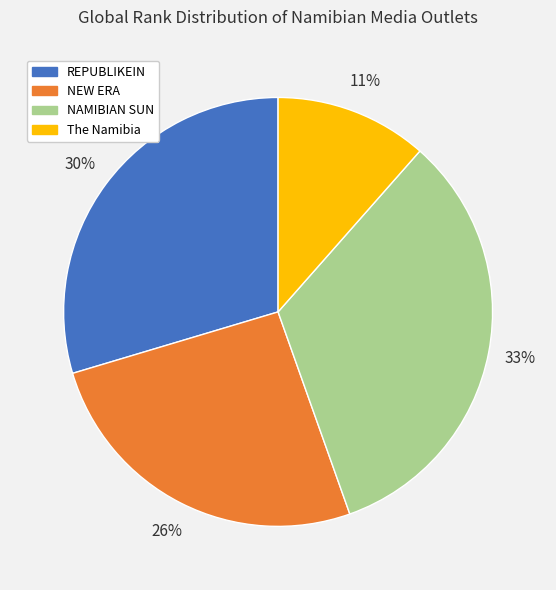

Approximately how many times larger is the value at NAMIBIAN SUN compared to NEW ERA?

1.3